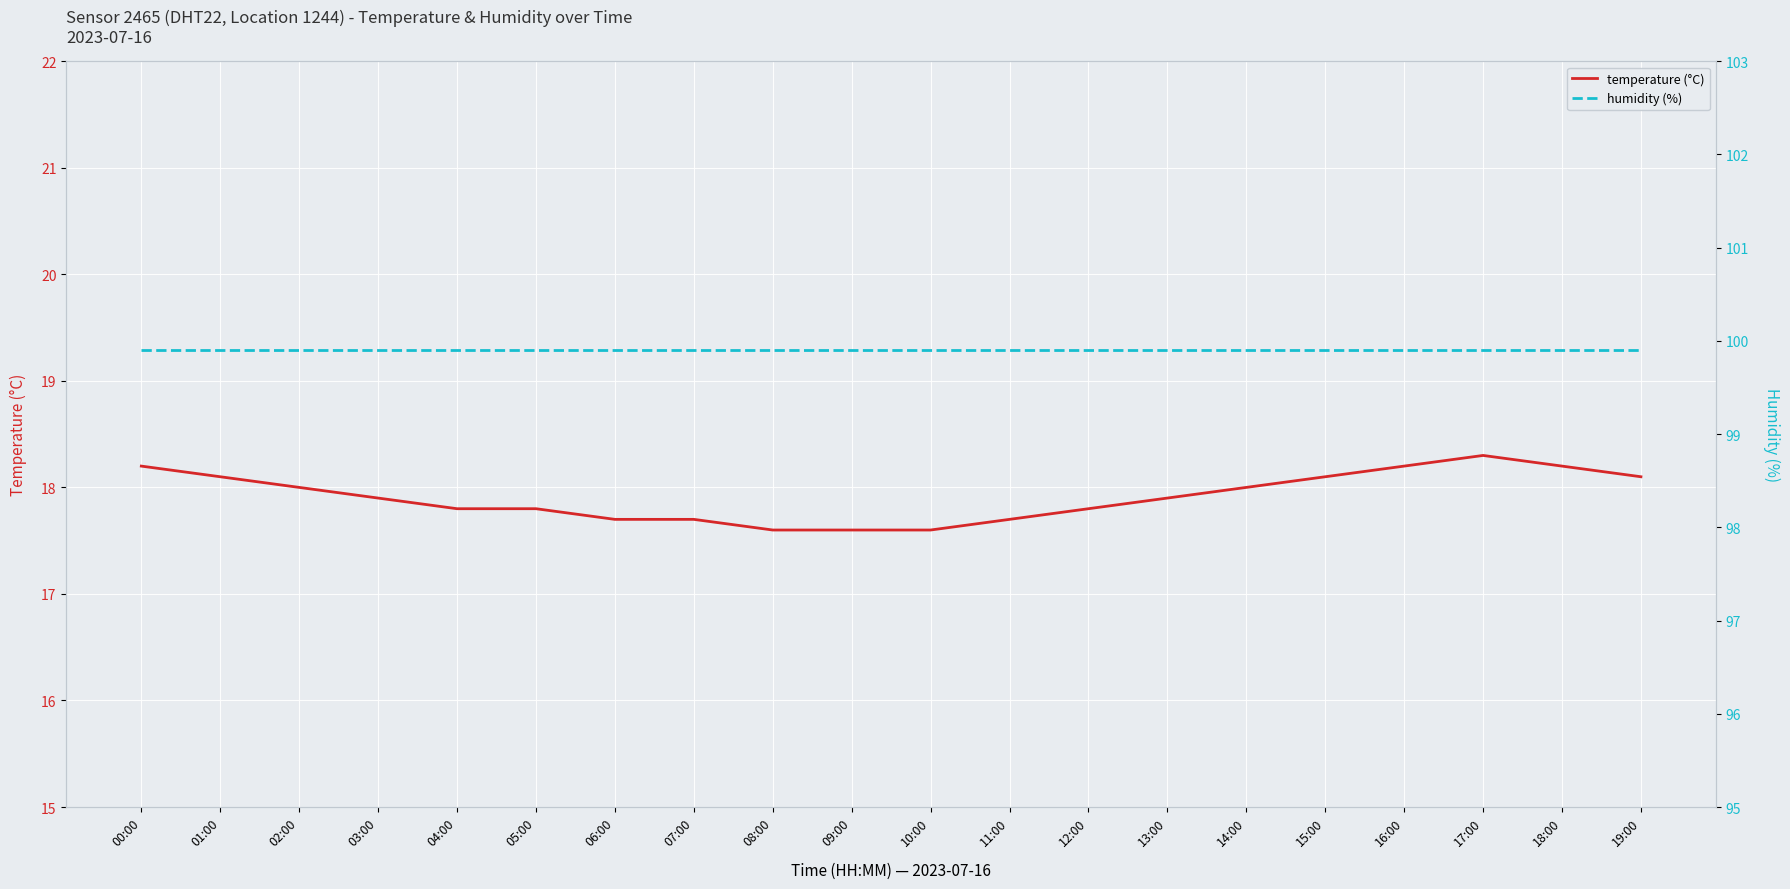

How many series are shown in this chart?

2